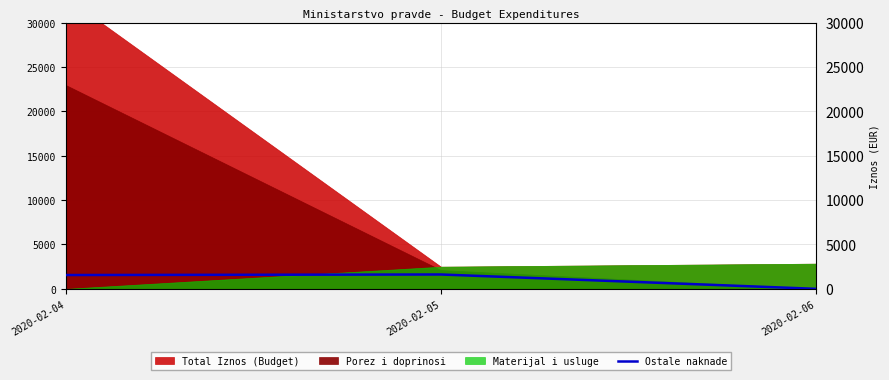

Is it true that the value at 2020-02-06 is -1101.1?

False